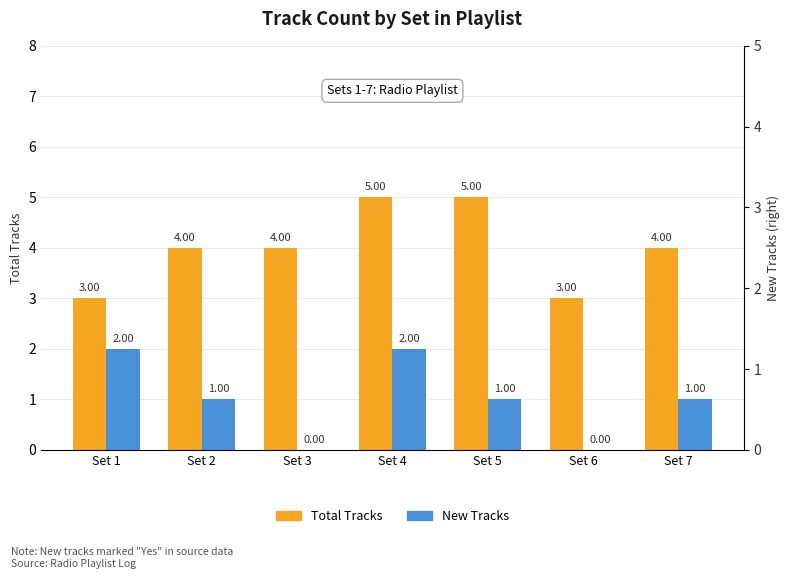

Between Set 2 and Set 4, which series saw the biggest shift?

Total Tracks